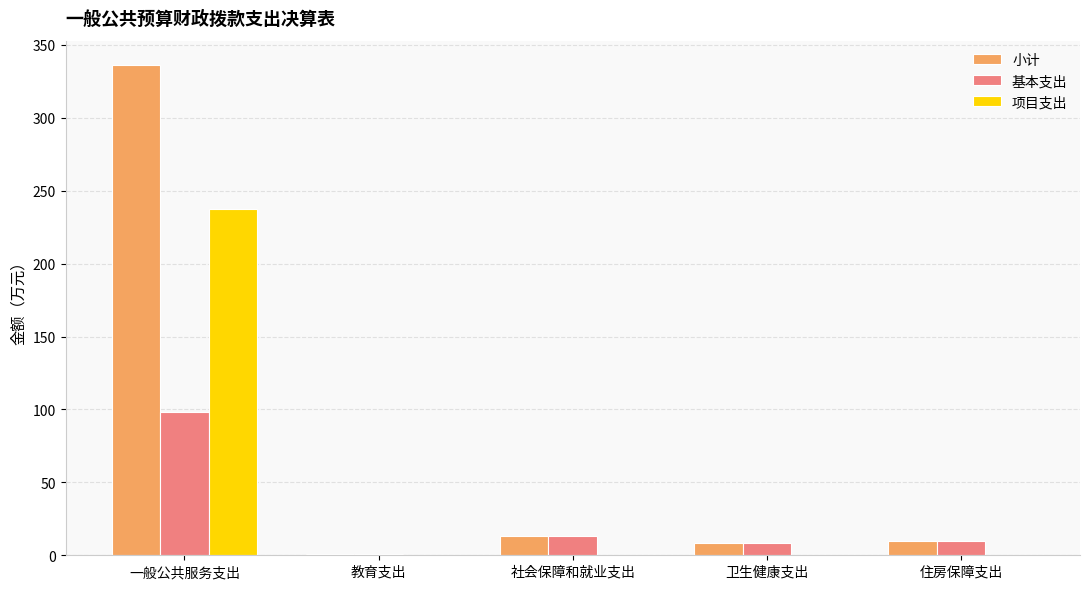

True or false: 项目支出 has a value of 420.1 at 一般公共服务支出.

False